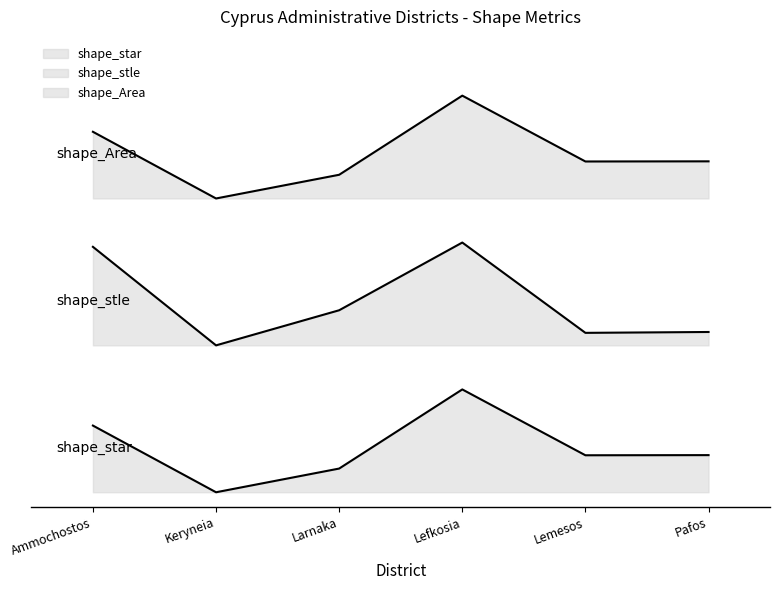

Where is the first local minimum for shape_star?

Keryneia